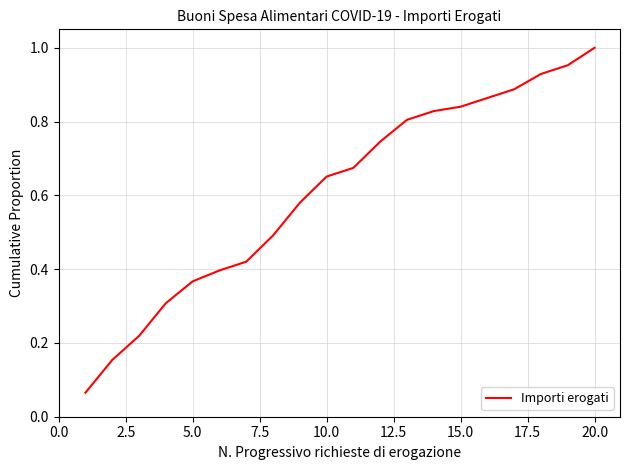

What is the difference between the maximum and minimum values?

0.9